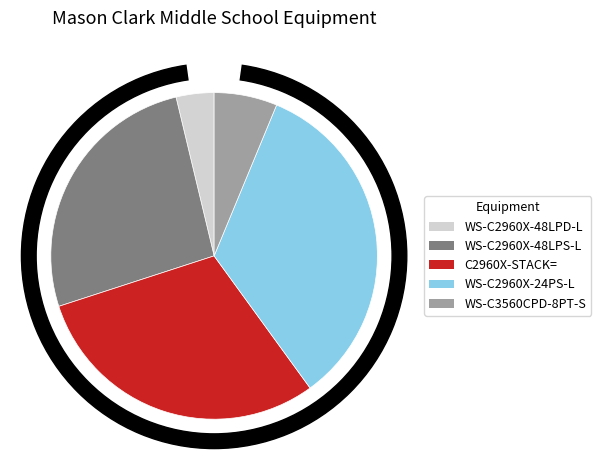

How many slices are in this pie chart?

5